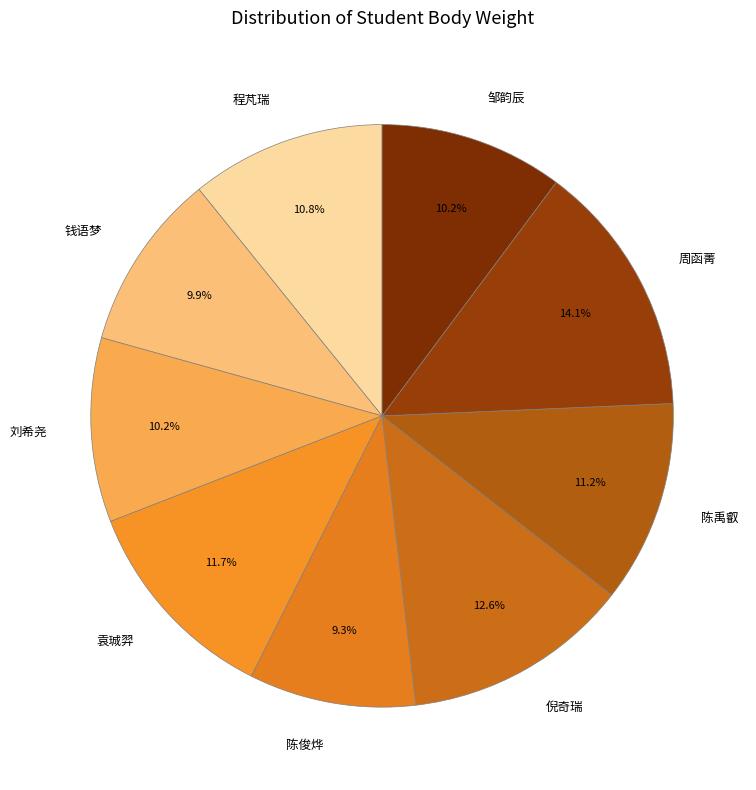

To the nearest percent, what is the combined percentage of 程芃瑞 and 刘希尧?

21%